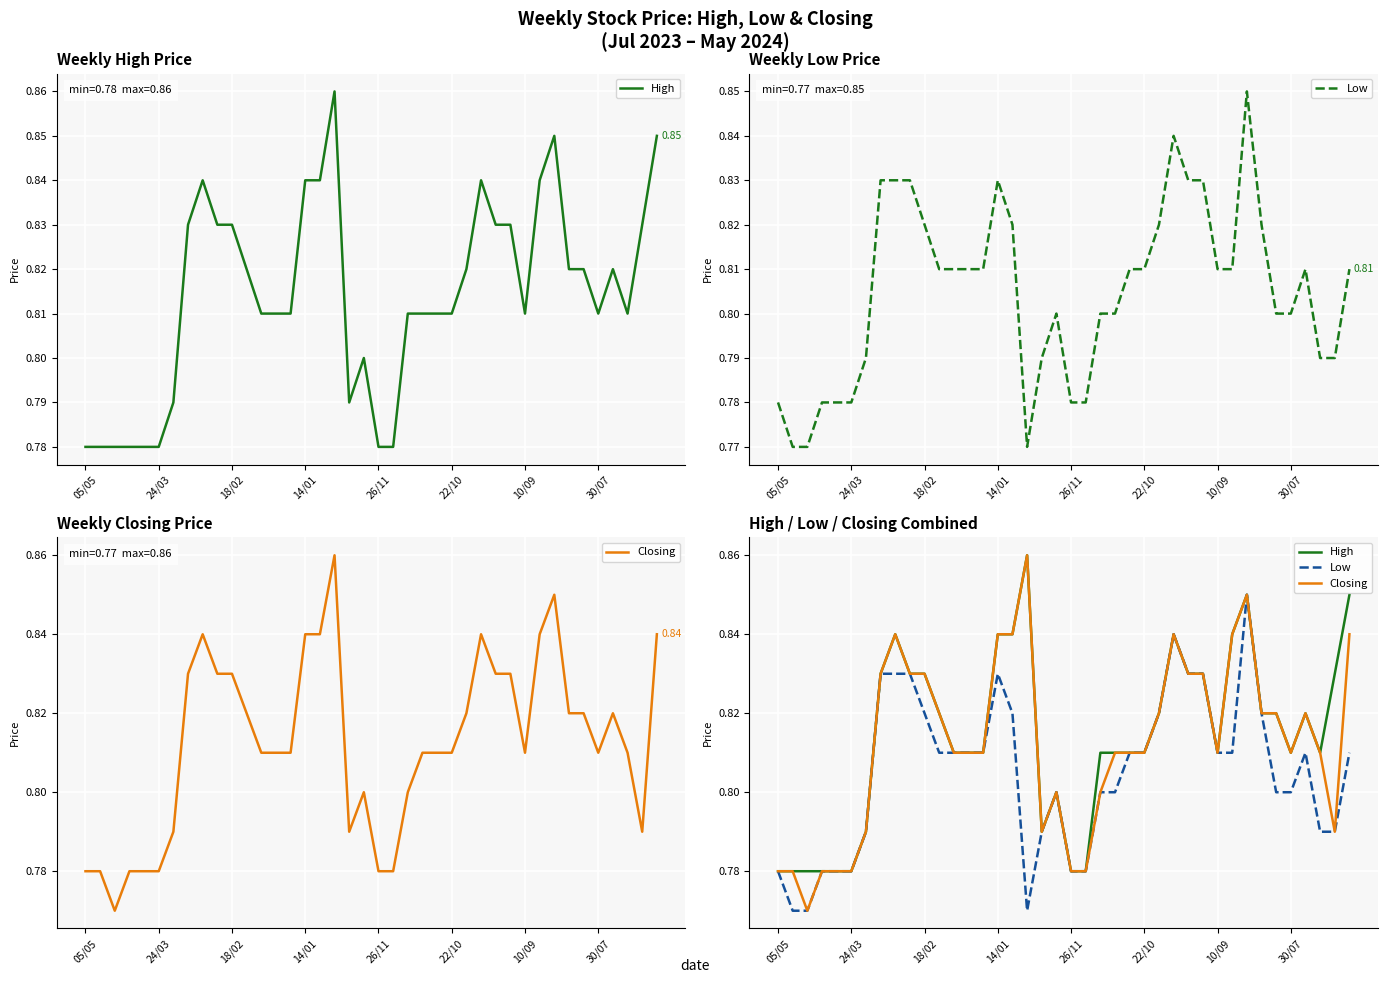

True or false: Low and High cross at least once.

False